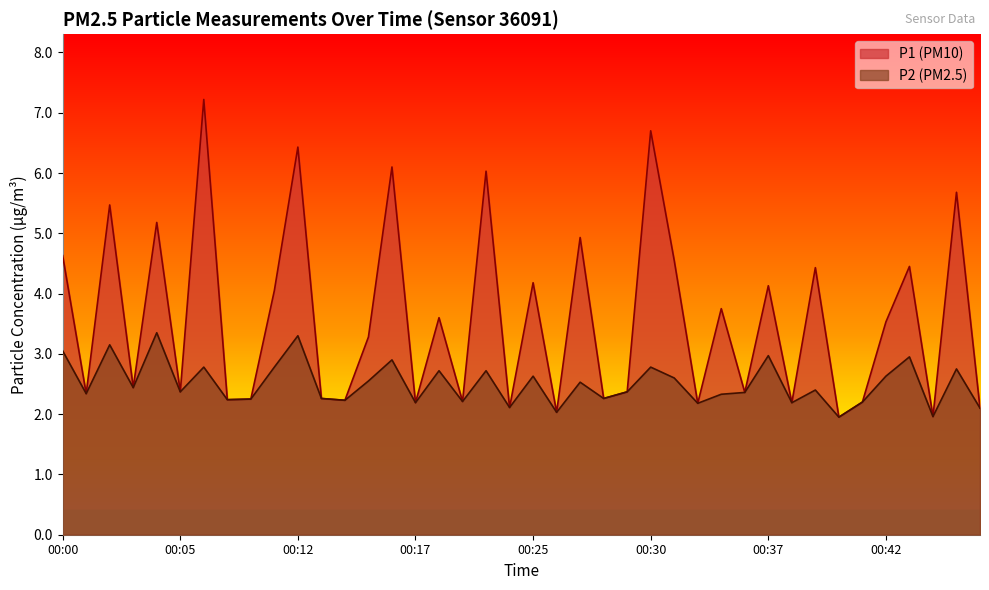

True or false: P1 has a value of 4.5 at 00:45.

True